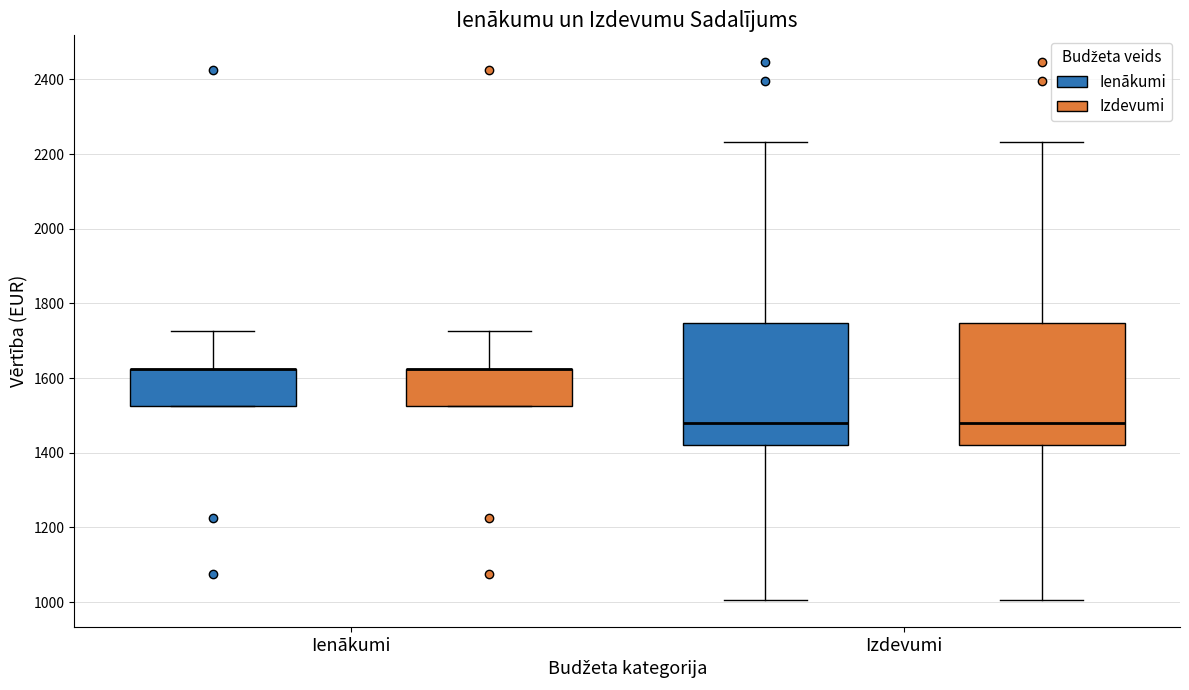

Reading left to right, read every box against the y-axis: the position of its median line, the range the box covers, and the ends of its whiskers. The values are not printed on the chart, so give them approximately, as read against the axis.

Ienākumi (Ienākumi): median 1620 (drawn on the box's upper edge), box 1520 to 1620, whiskers 1520 to 1720
Ienākumi (Izdevumi): median 1620 (drawn on the box's upper edge), box 1520 to 1620, whiskers 1520 to 1720
Izdevumi (Ienākumi): median 1480, box 1420 to 1740, whiskers 1000 to 2240
Izdevumi (Izdevumi): median 1480, box 1420 to 1740, whiskers 1000 to 2240